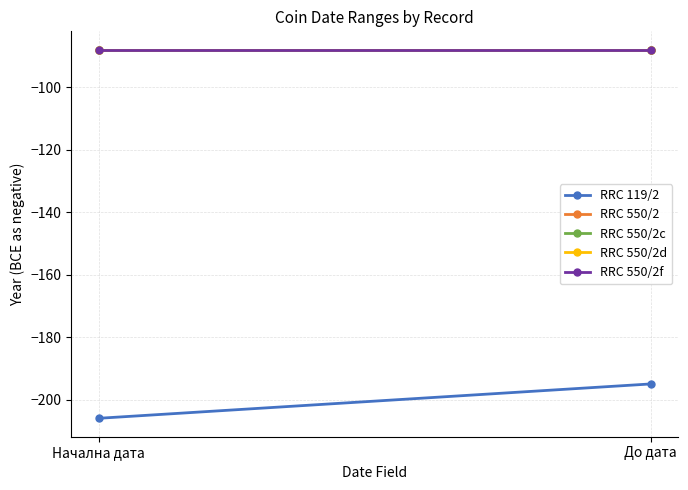

Which has a higher value, Начална дата or До дата?

До дата